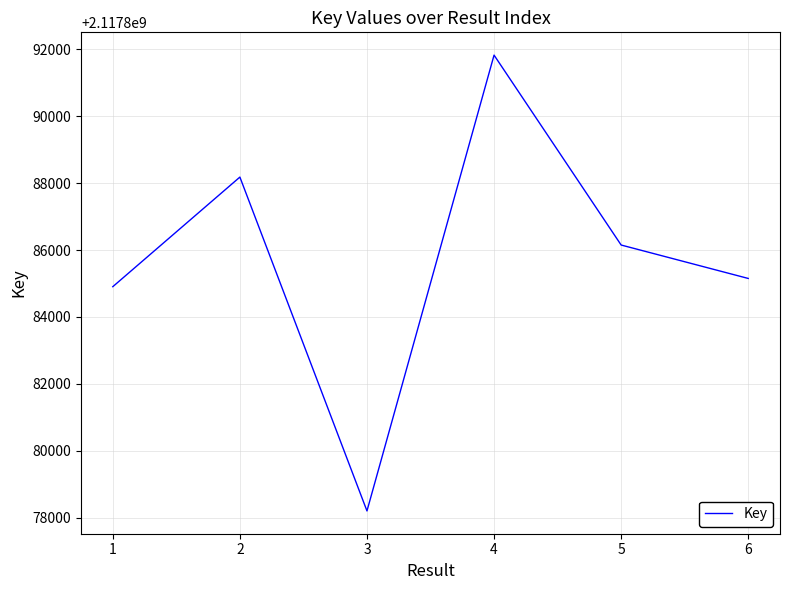

What is the average value?

2117885736